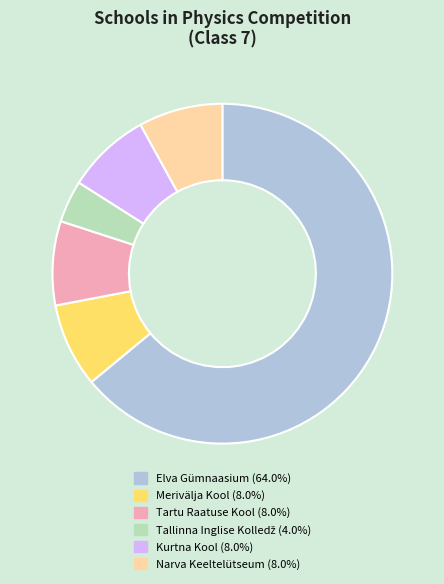

Is there a majority slice in this chart?

Yes